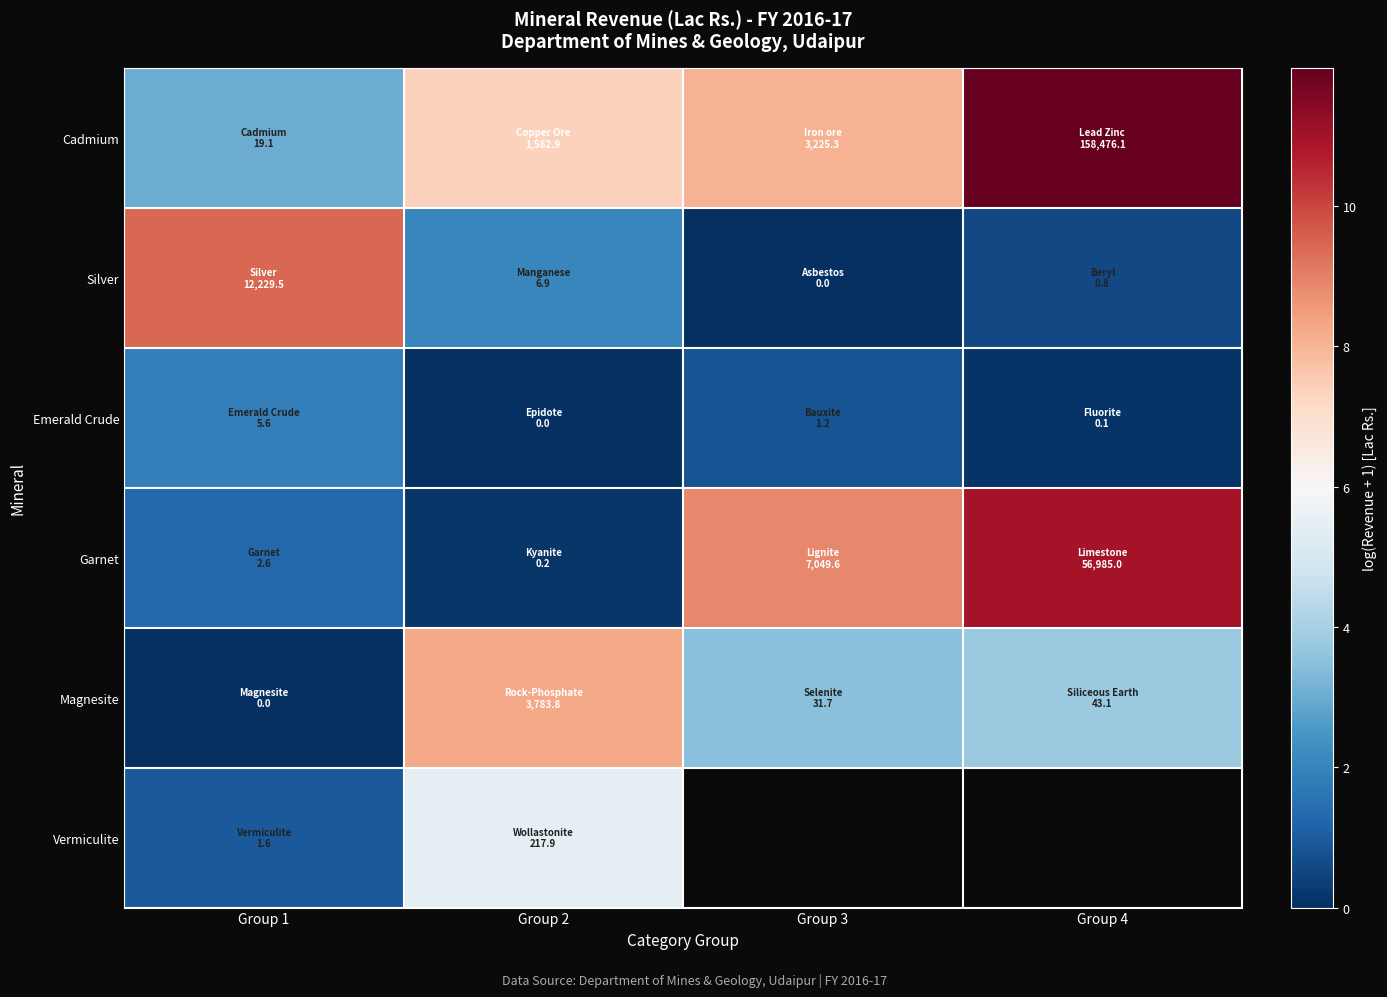

How many values in Vermiculite are above zero?

2